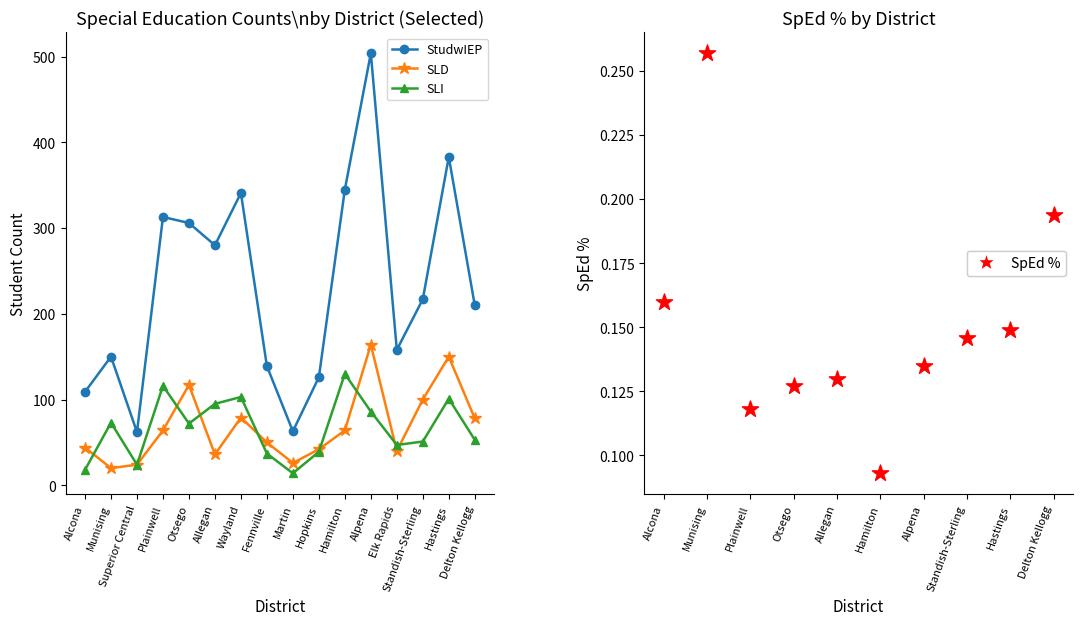

What is the total value across all series at Standish-Sterling?

368